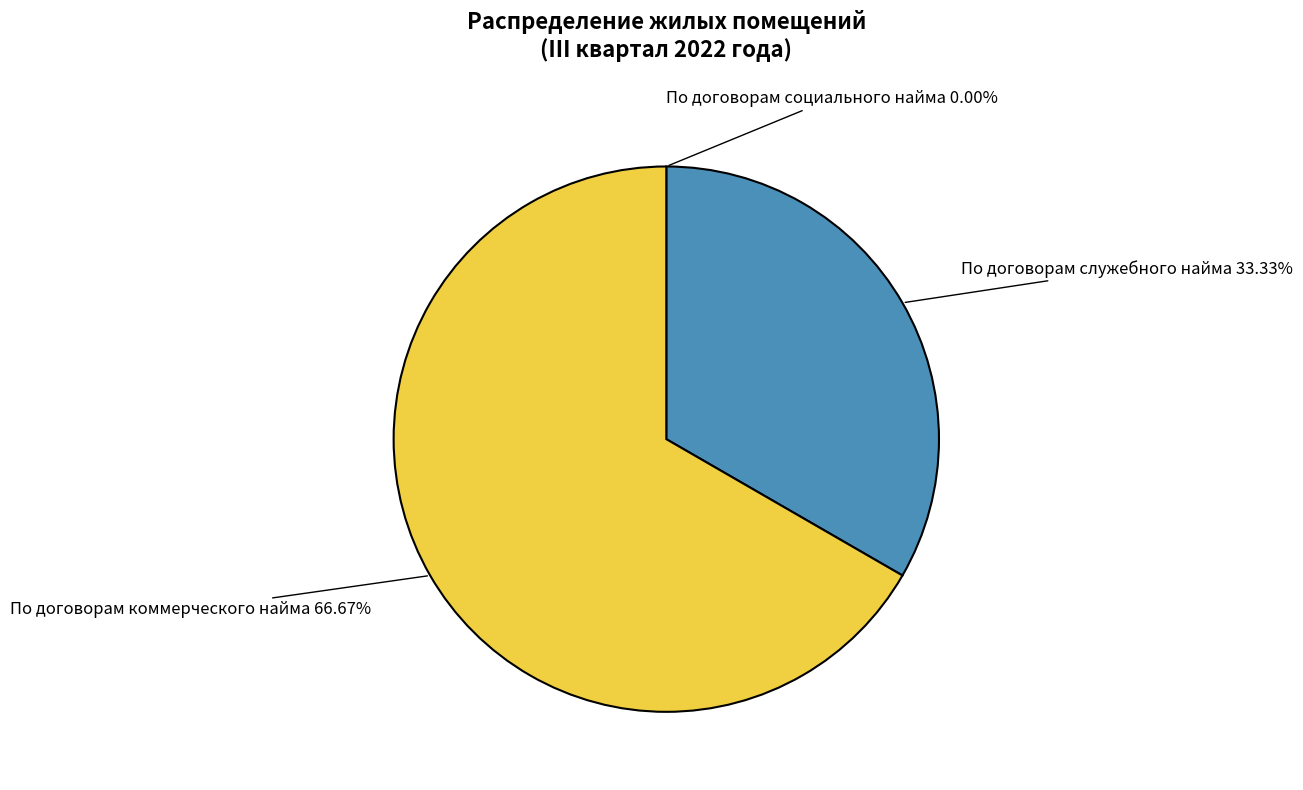

Is it true that По договорам коммерческого найма is 53% of the pie?

False